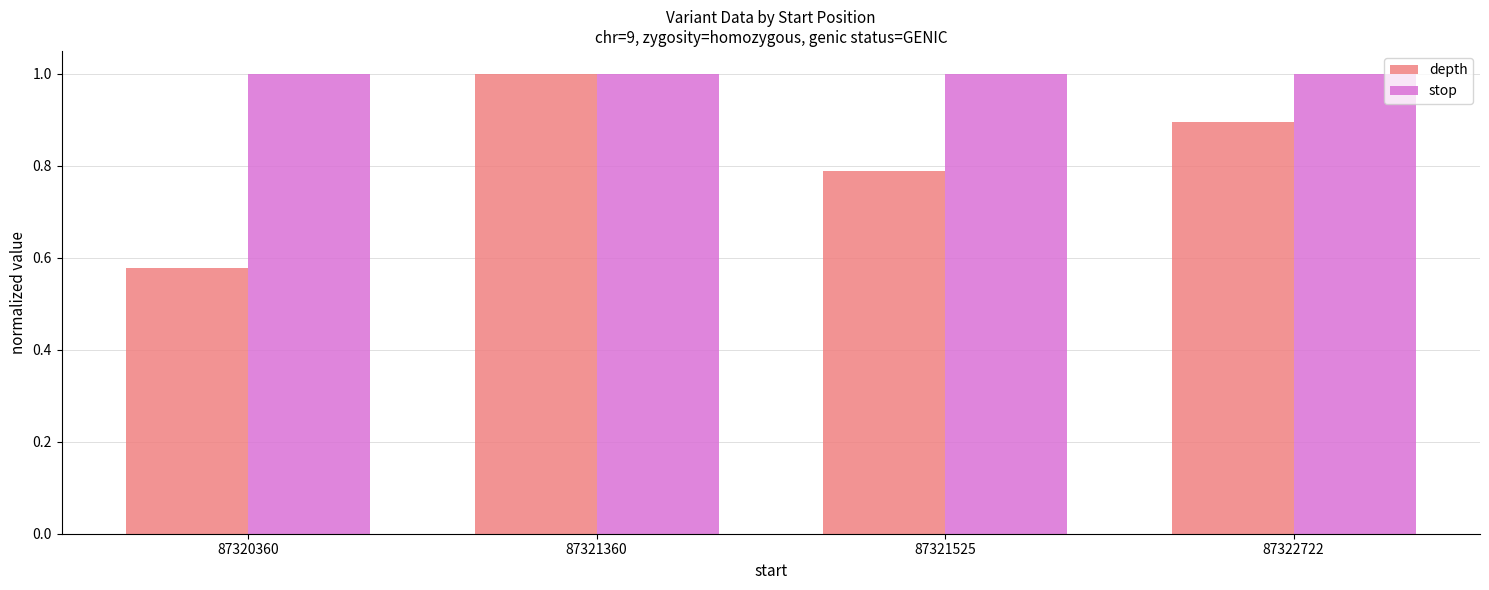

What is the maximum value for depth?

1.0